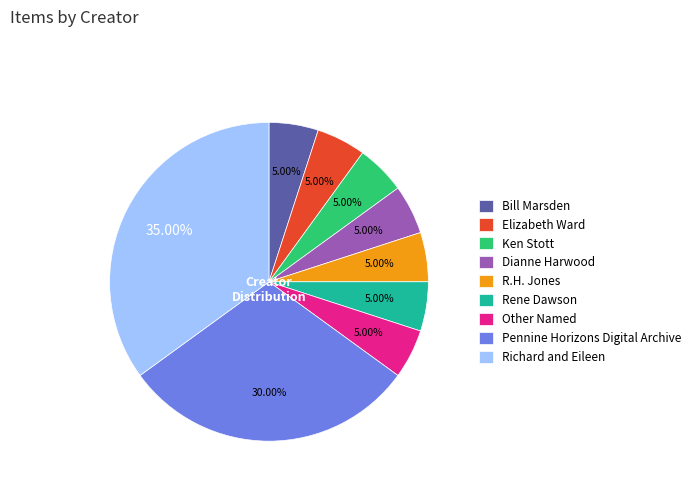

To the nearest percent, what is the average slice percentage?

11%